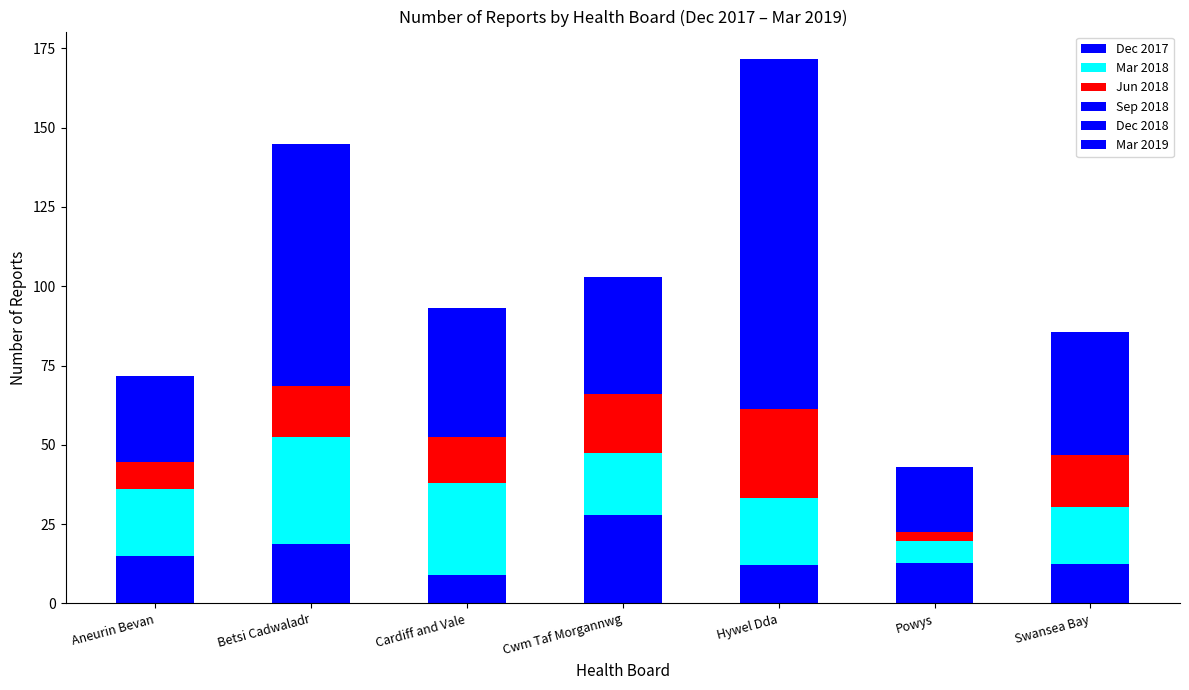

Where does the Dec 2017 series first go above 12?

Aneurin Bevan